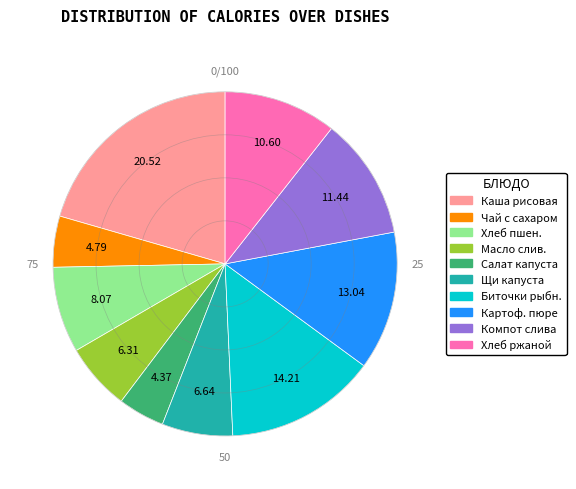

Is there any slice that represents more than half of the pie?

No